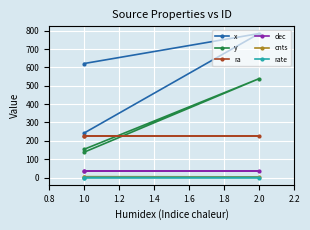

Is this an area chart (filled region under the line)?

No